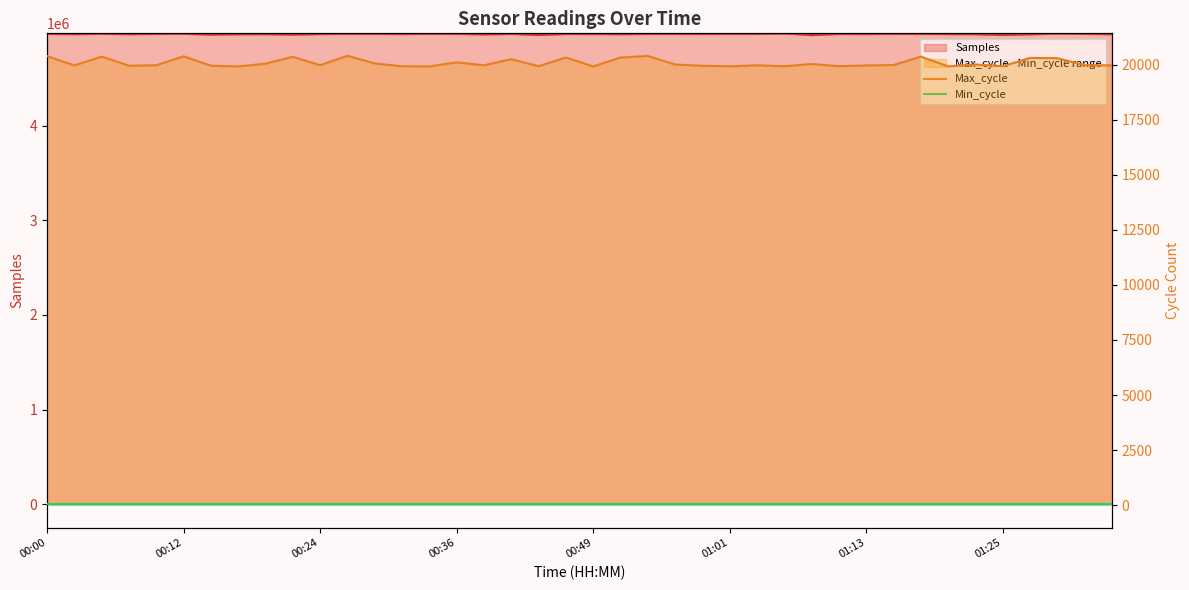

Which category has the highest value in the Min_cycle series?

00:00